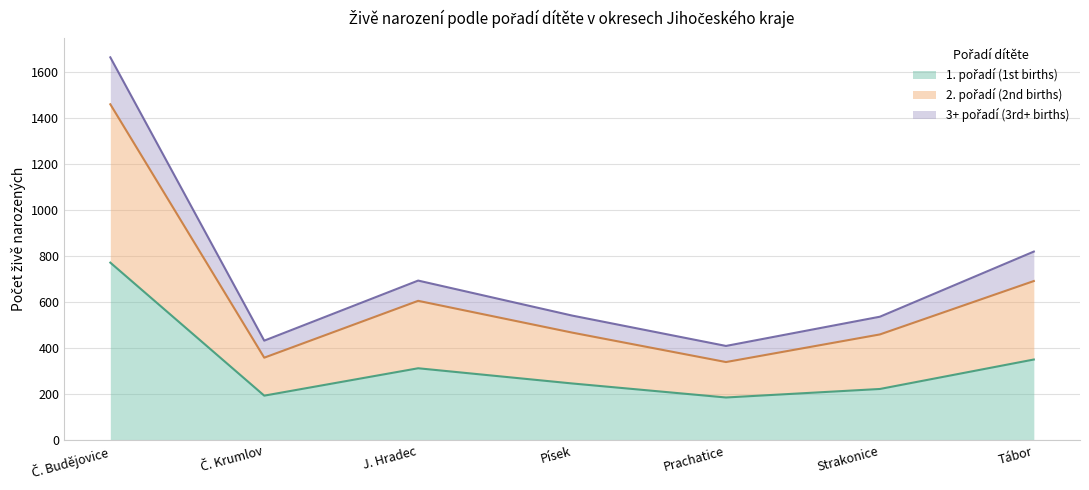

What position from the left is J. Hradec?

3